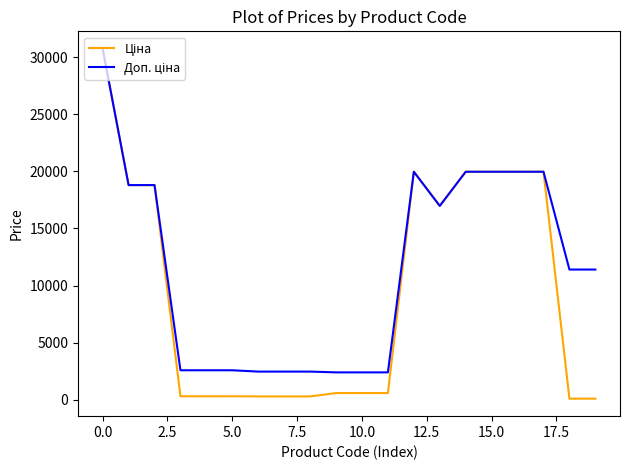

List the series in order of their peak value, lowest first.

Ціна, Доп. ціна